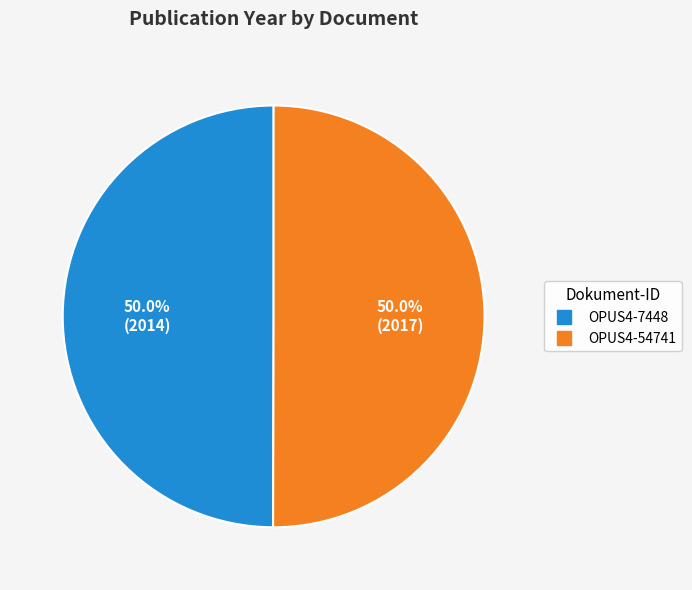

Approximately how many times larger is the value at OPUS4-54741 compared to OPUS4-7448?

1.0